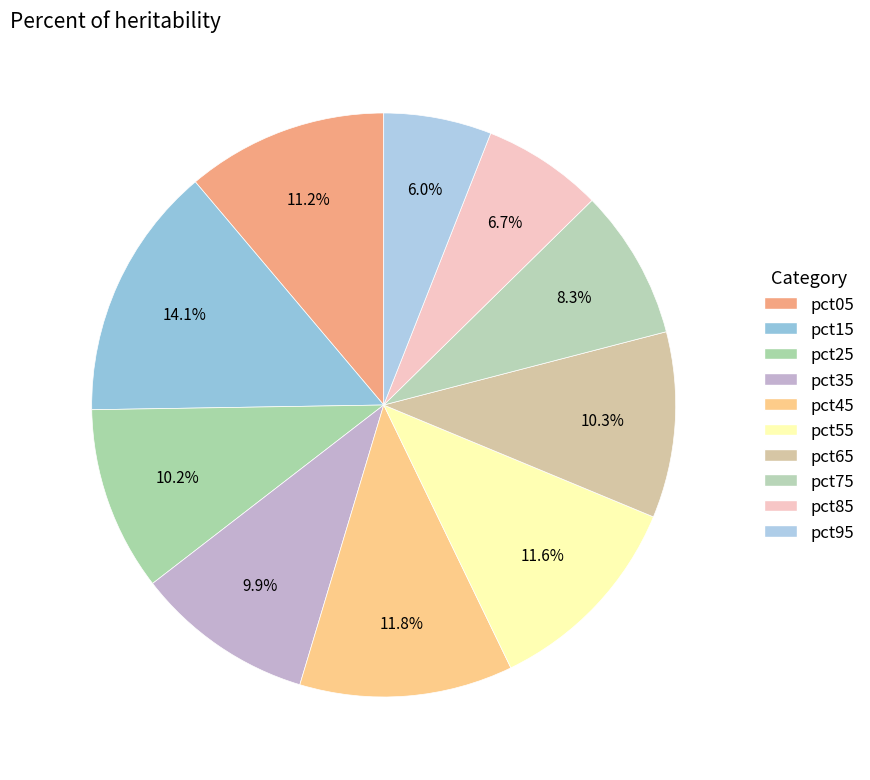

How many slices are in this pie chart?

10